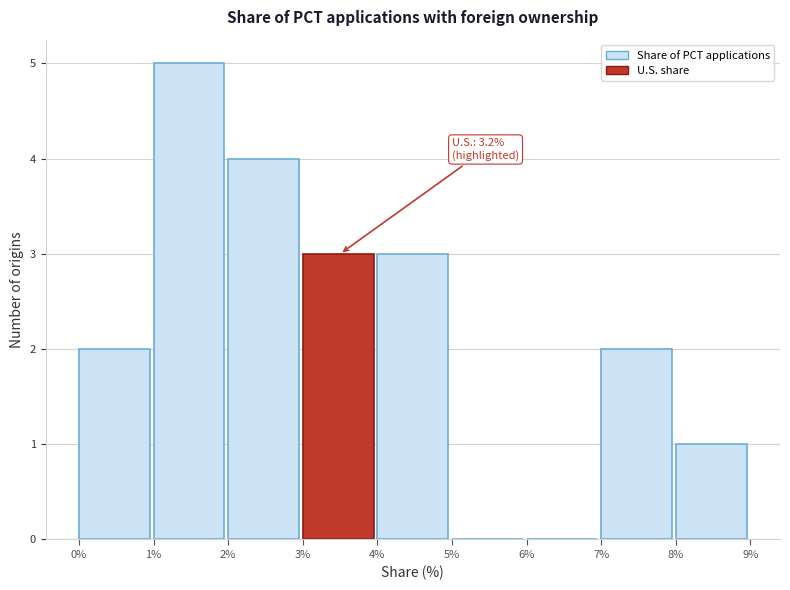

Which range on the x-axis has the tallest bar?

1% to 2%